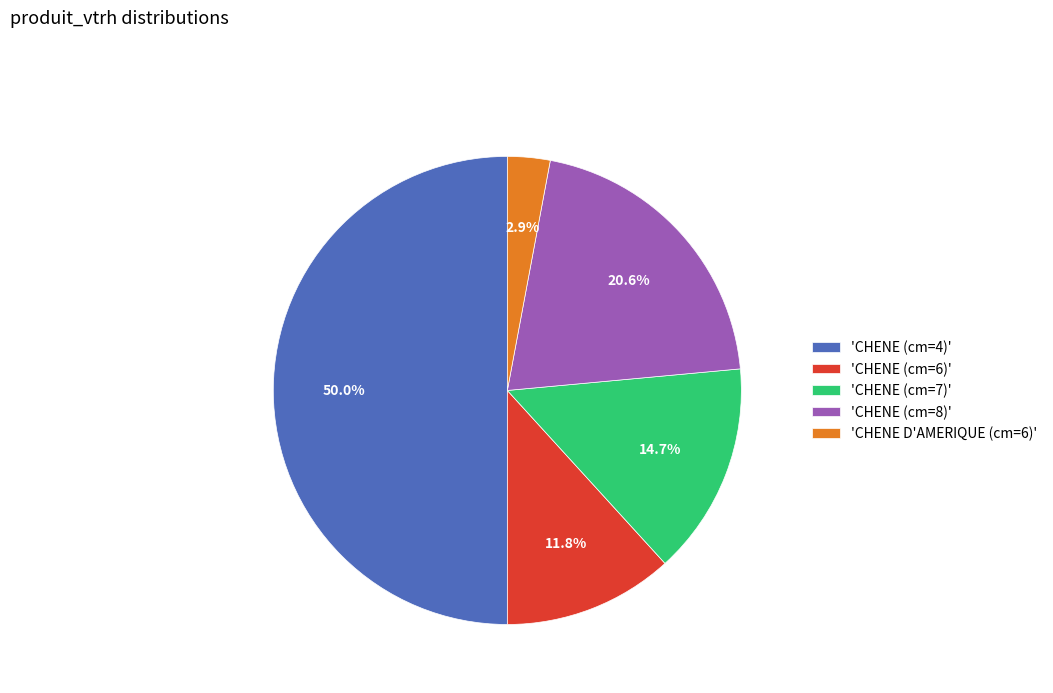

Which category has the biggest portion of the pie?

'CHENE (cm=4)'